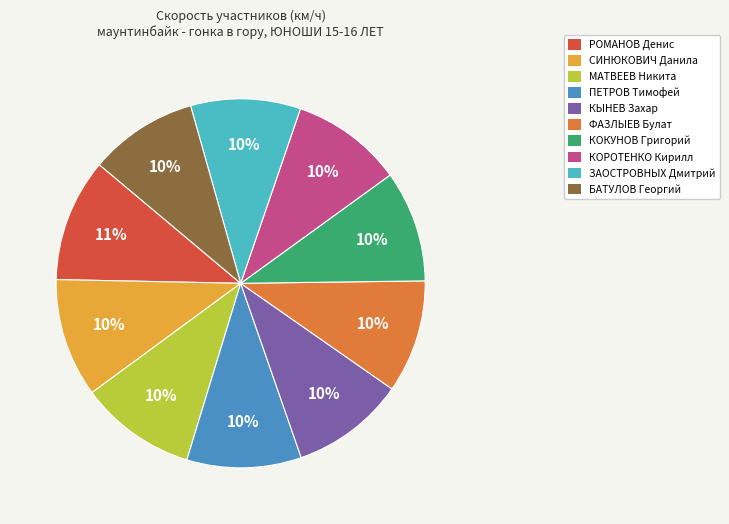

What is the ratio of the value at КОКУНОВ Григорий to the value at БАТУЛОВ Георгий?

1.0